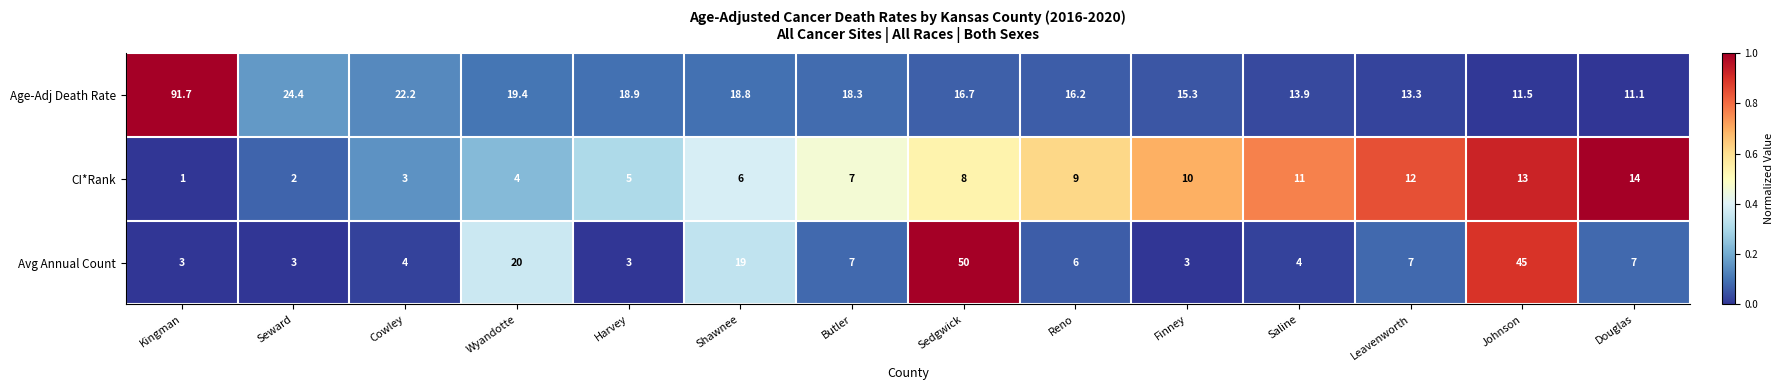

List the series in order of their overall mean, lowest first.

CI*Rank, Avg Annual Count, Age-Adj Death Rate